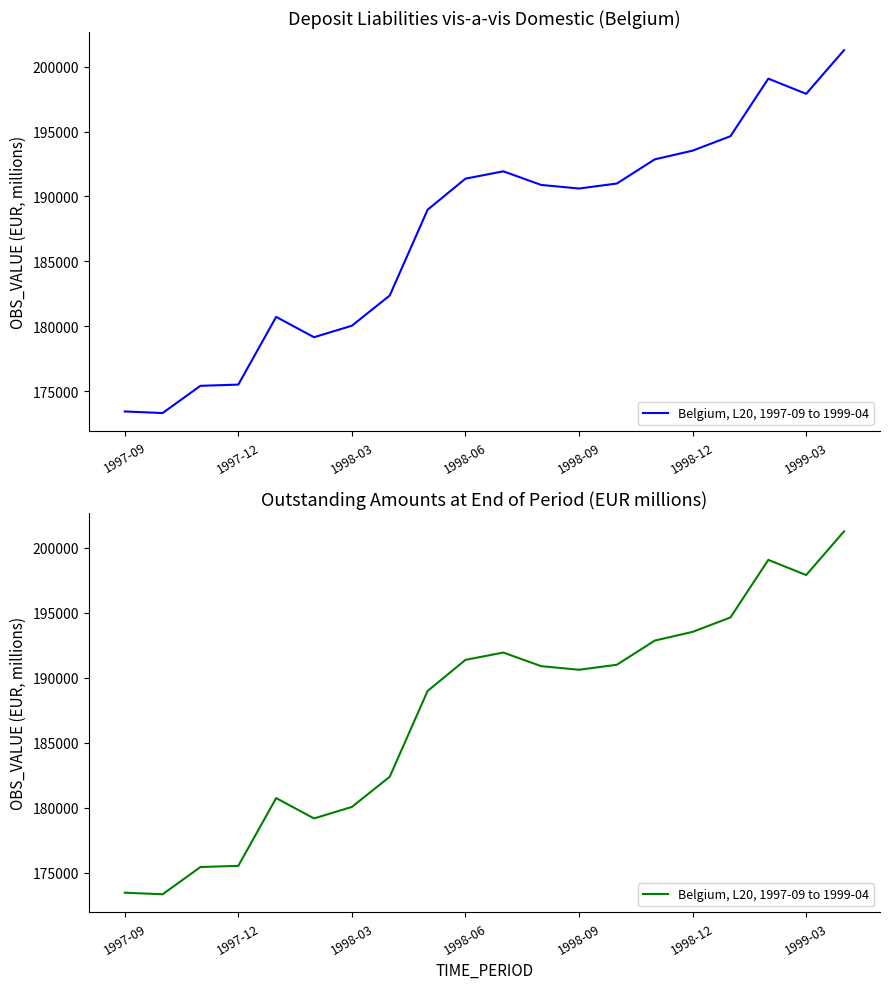

Is it true that the value at 1997-09 is 173451?

True